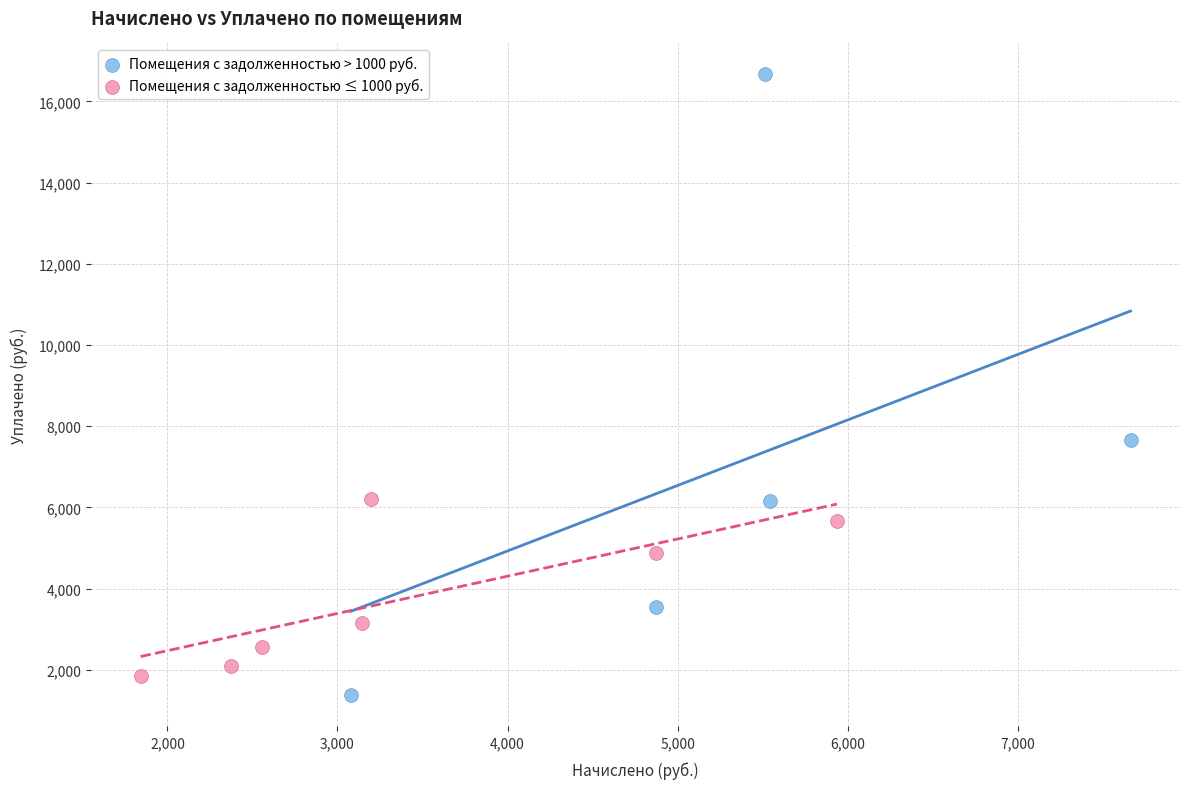

Which series reaches the maximum Y coordinate?

Помещения с задолженностью > 1000 руб.